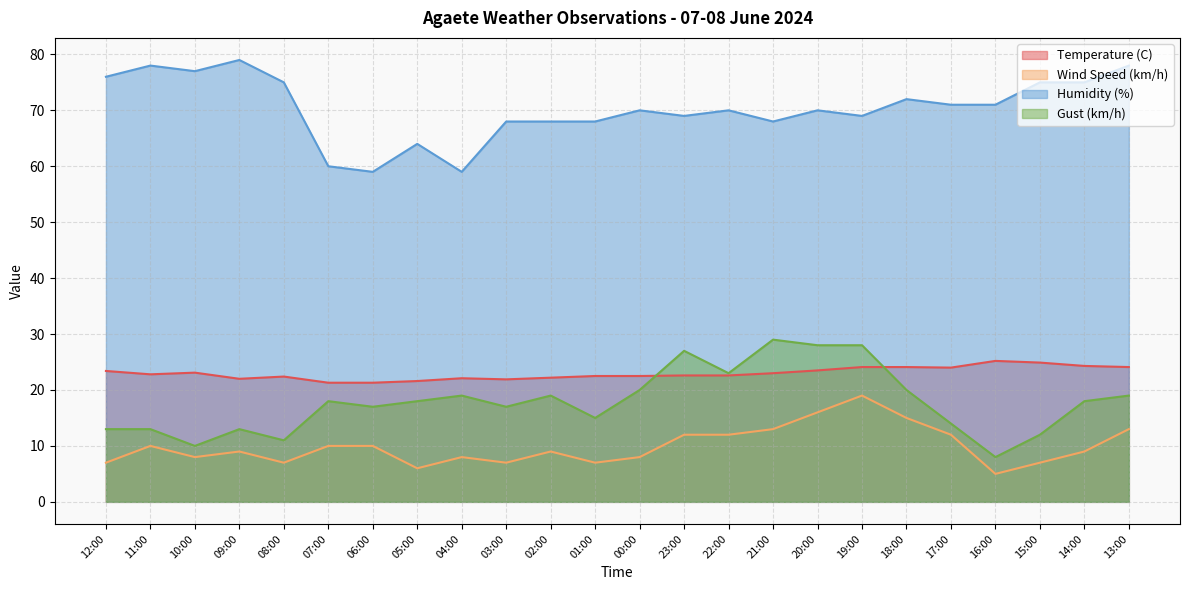

What is the sum of all Humidity (%) values?

1689.0